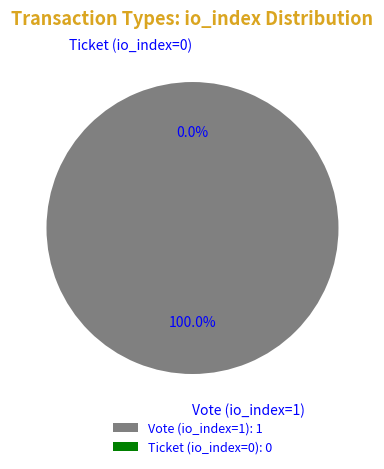

What is the smallest slice in the pie chart?

Ticket (io_index=0)